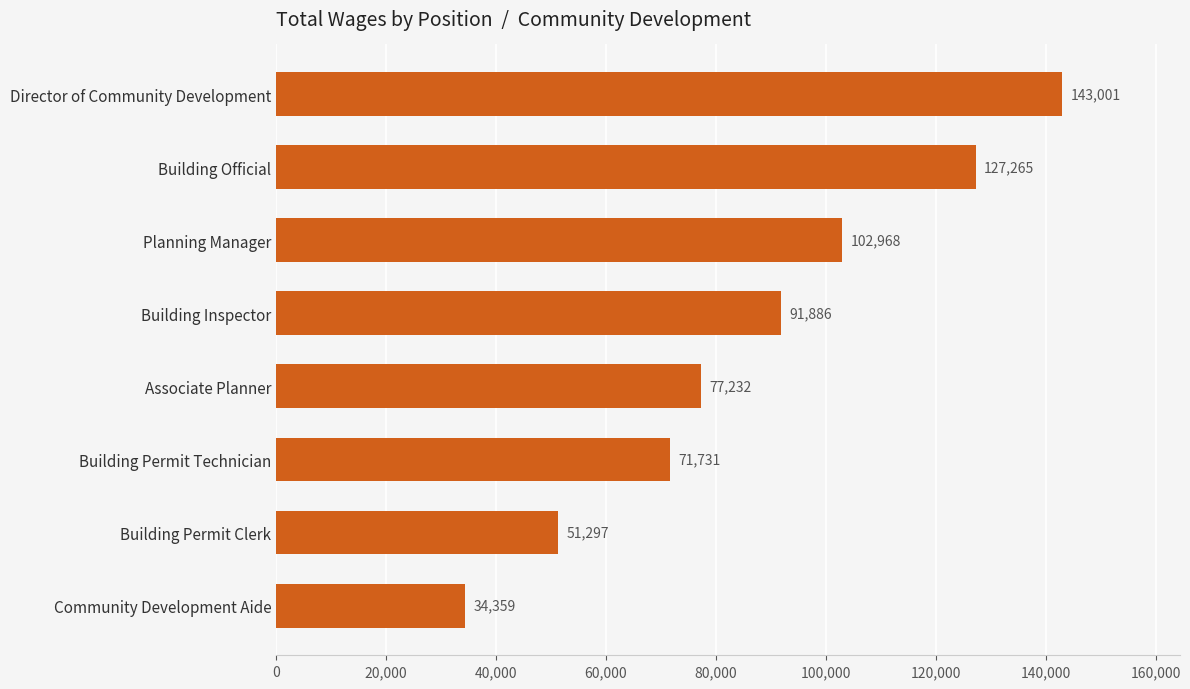

What is the difference between the second highest and minimum values?

92906